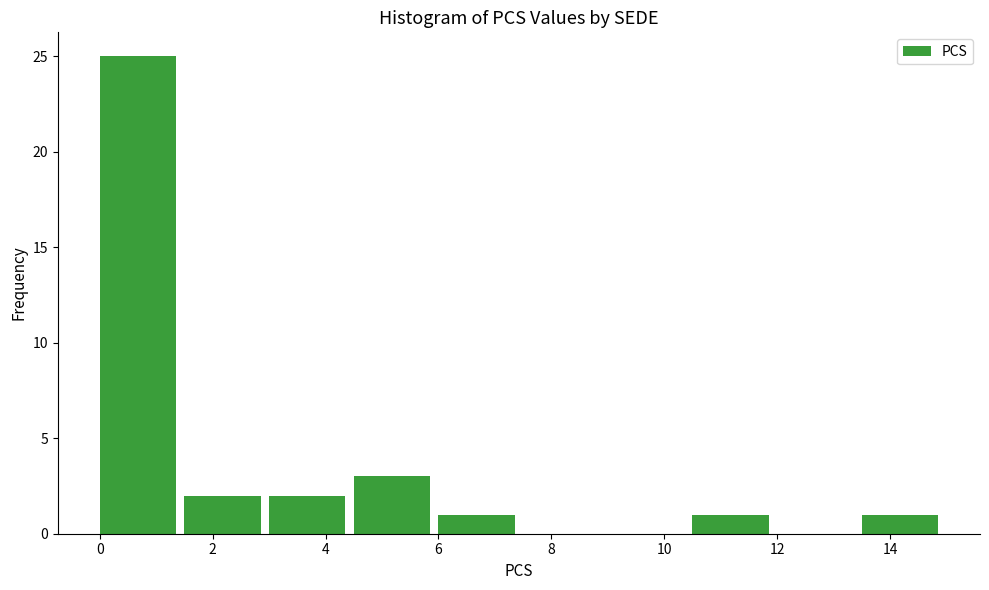

How tall is the bar that spans 1.5 to 3.0 on the x-axis? Neither the bar edges nor the heights are printed on the chart, so give them approximately, as read against the axes.

2